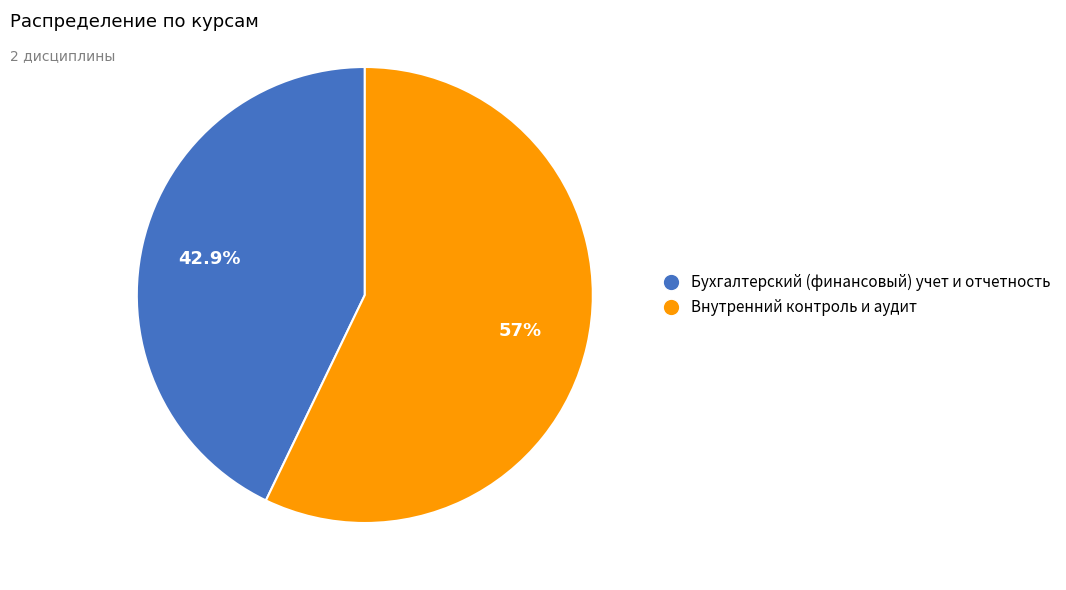

Does any single category account for the majority?

Yes